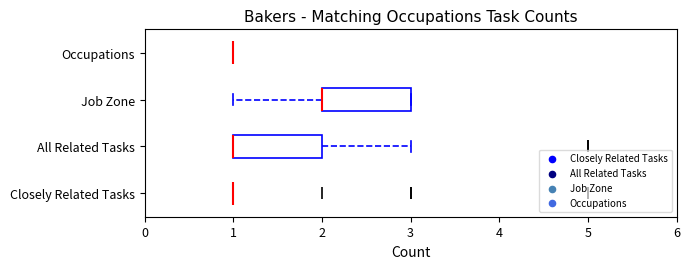

Reading bottom to top, transcribe this box plot: for each box, give where its median line is, the range the box spans, and where its two whiskers end, as read against the x-axis. The values are not printed on the chart, so give them approximately, as read against the axis.

Closely Related Tasks: box collapsed to a line at 1, whiskers 1 to 1
All Related Tasks: median 1 (drawn on the box's left edge), box 1 to 2, whiskers 1 to 3
Job Zone: median 2 (drawn on the box's left edge), box 2 to 3, whiskers 1 to 3
Occupations: box collapsed to a line at 1, whiskers 1 to 1